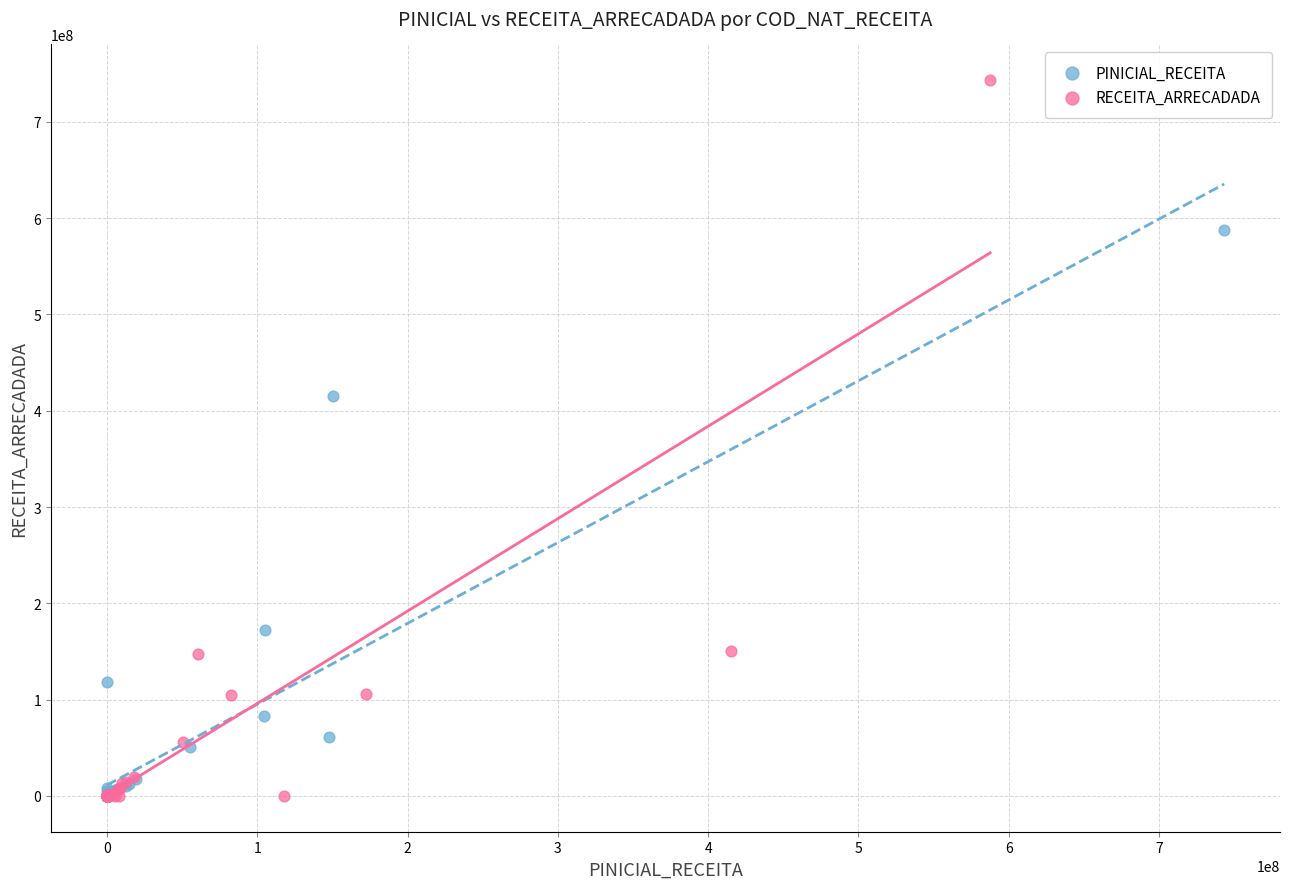

Which series has the widest spread of Y values?

RECEITA_ARRECADADA